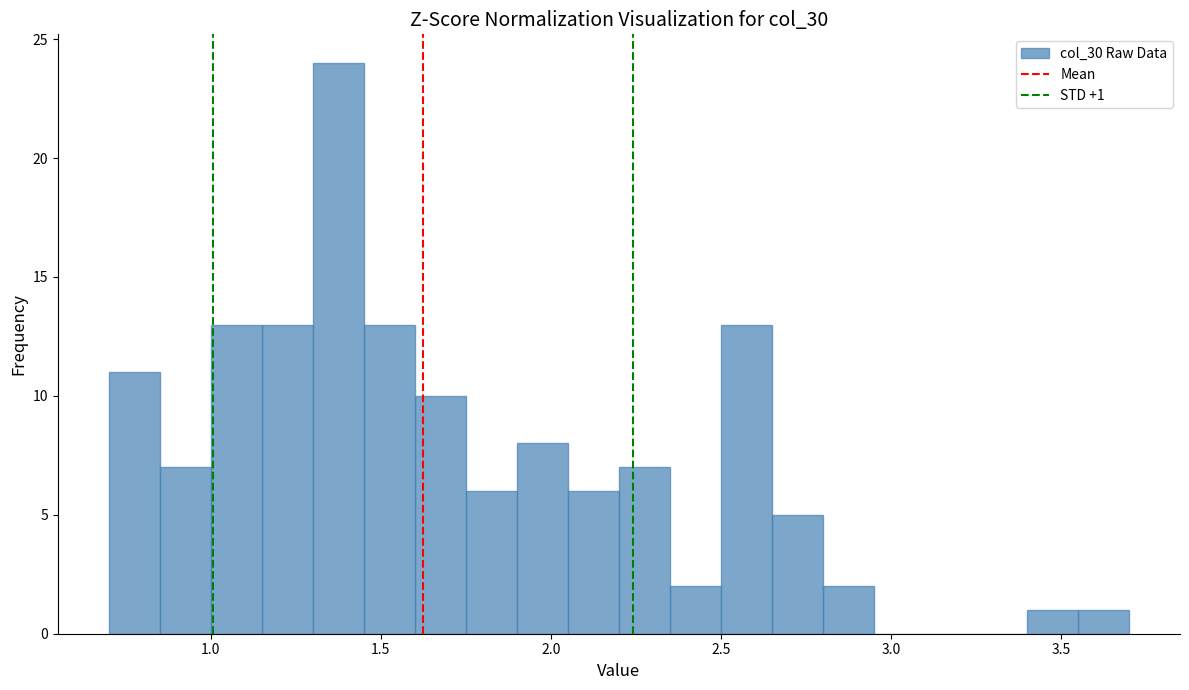

Around what value on the x-axis is the tallest bar? Give the approximate position of its centre, as read against the axis.

1.40